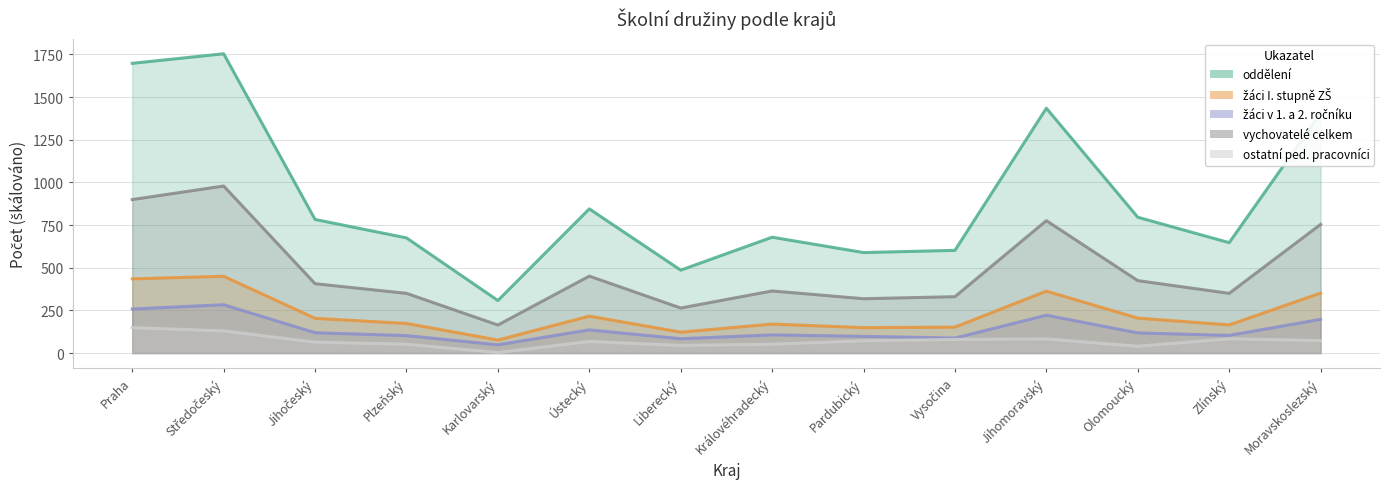

Count the number of categories in the chart.

14